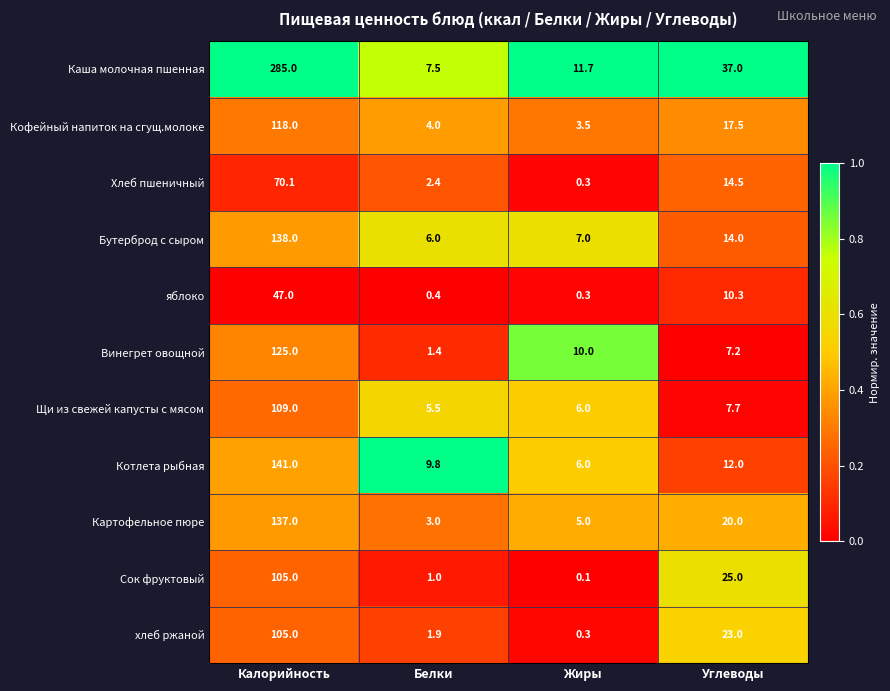

Where is Щи из свежей капусты с мясом nearest to the value 57?

Углеводы